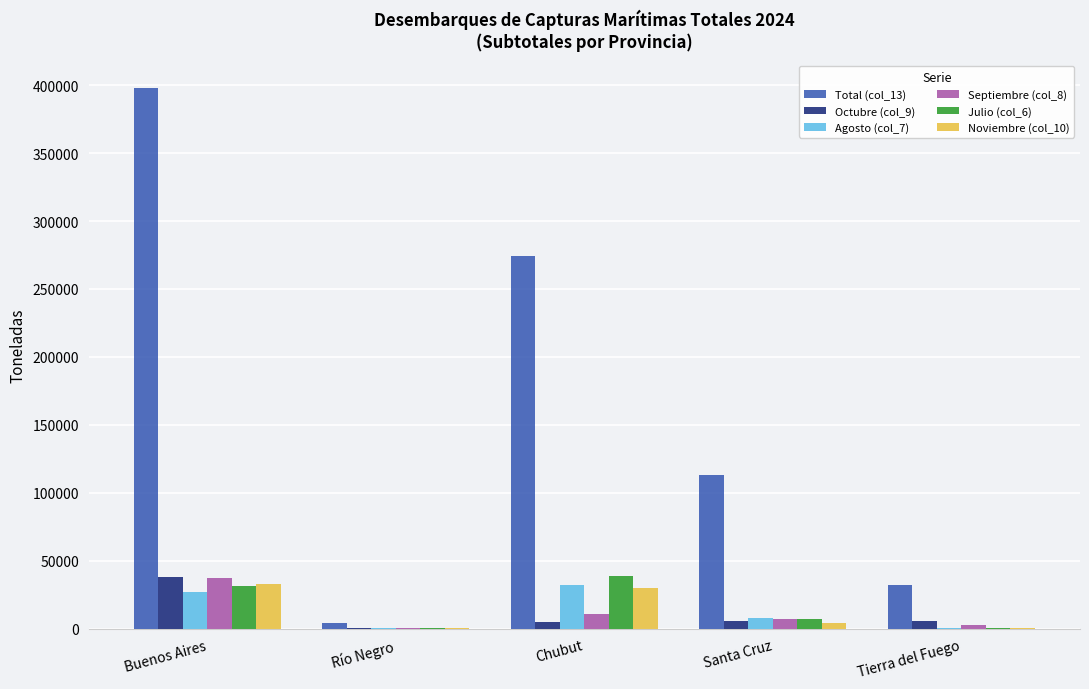

Which series has the largest total across all categories?

Total (col_13)